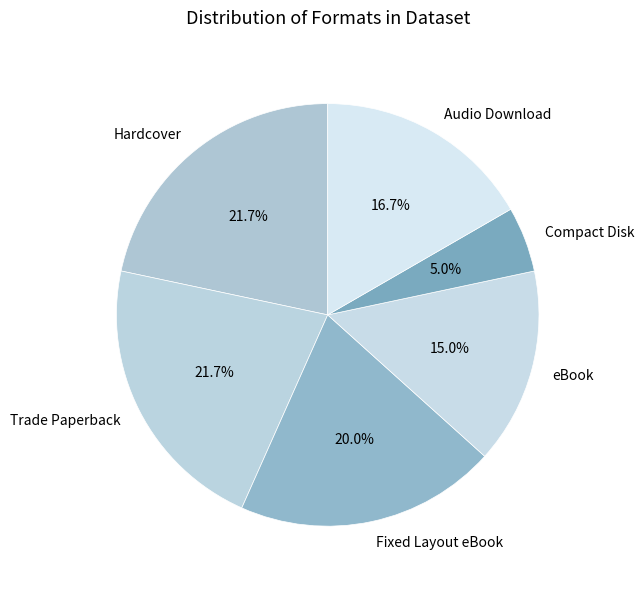

To the nearest percent, what portion does Trade Paperback represent?

22%